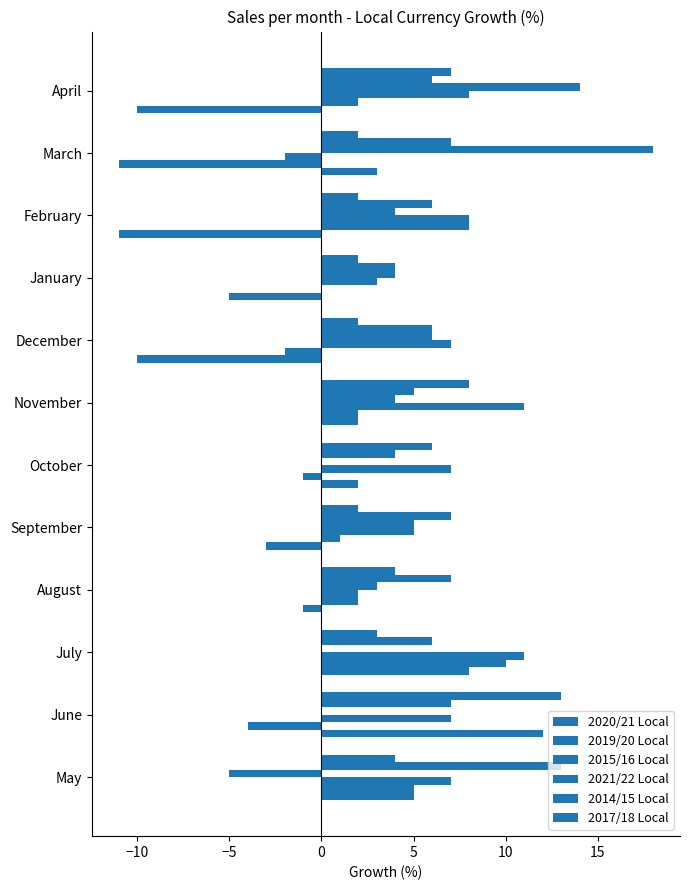

How many data points does each series have?

12